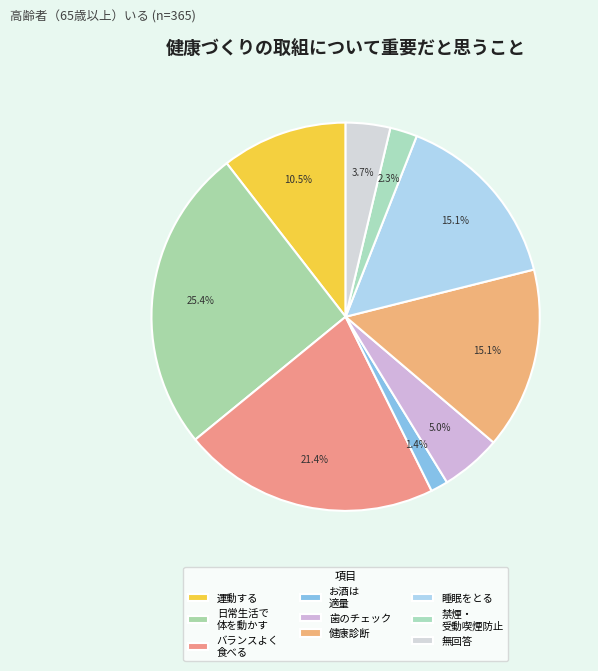

Which slice is the largest?

日常生活の中で歩くなど意識して体を動かす